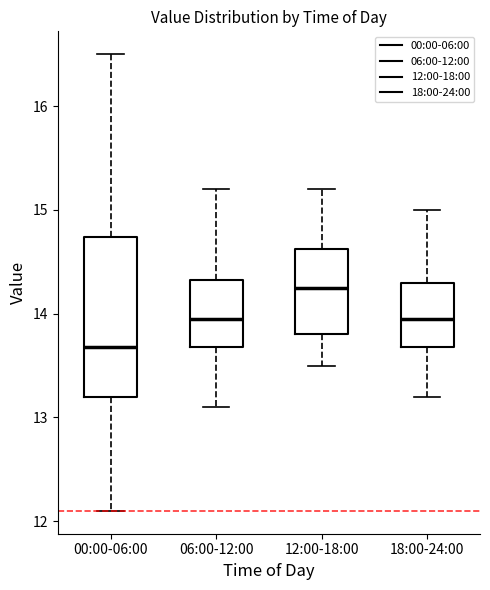

Comparing the boxes themselves (not the whiskers), which one is the tallest?

00:00-06:00